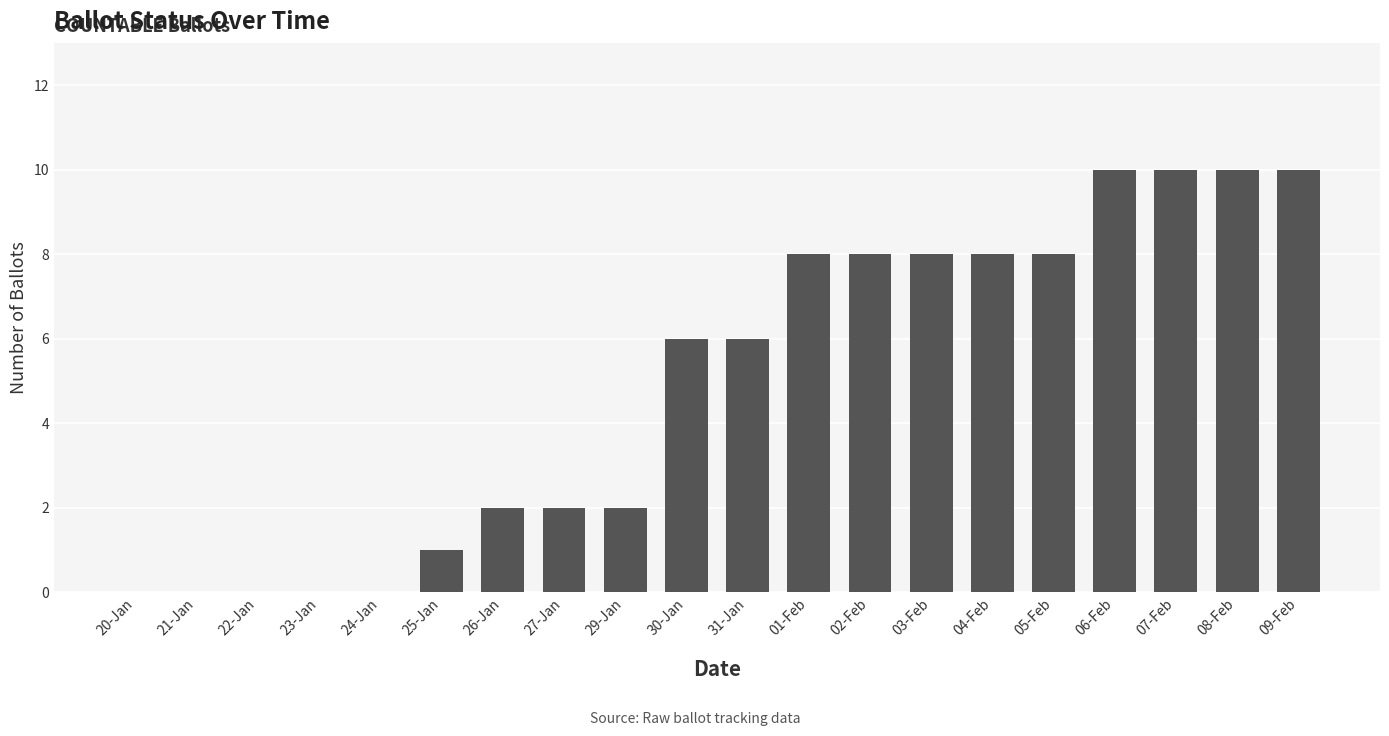

How many distinct data groups are displayed?

1